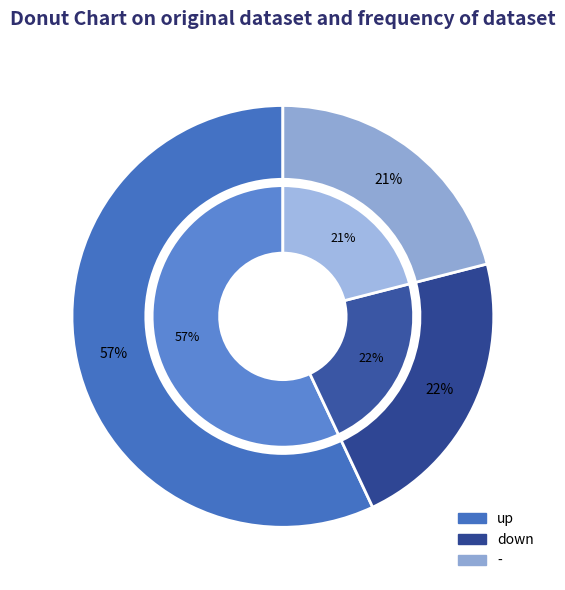

What is the change in value from down to -?

-1